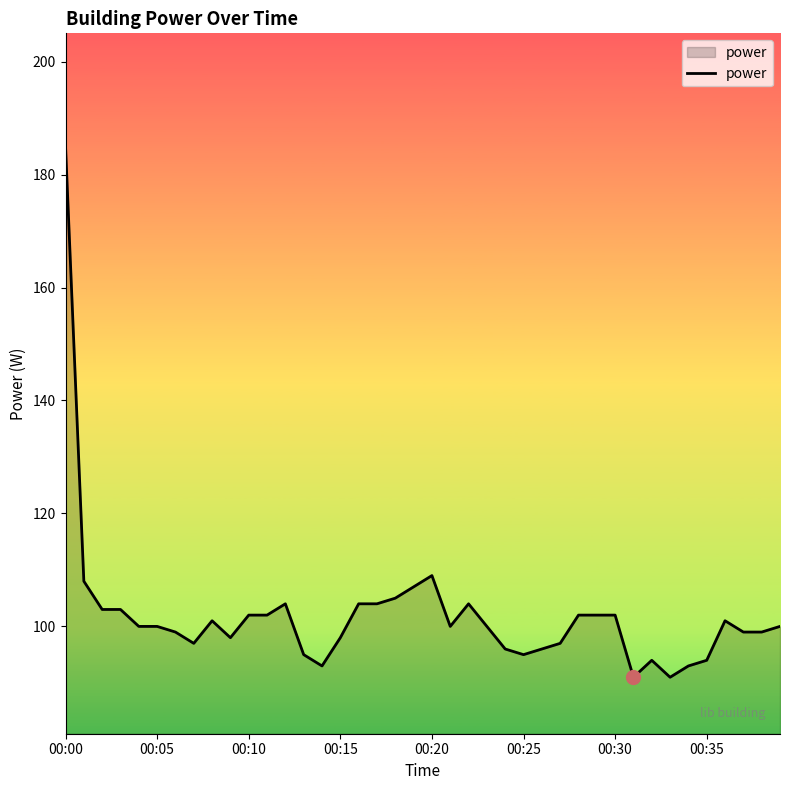

What is the difference between the maximum and minimum values?

94